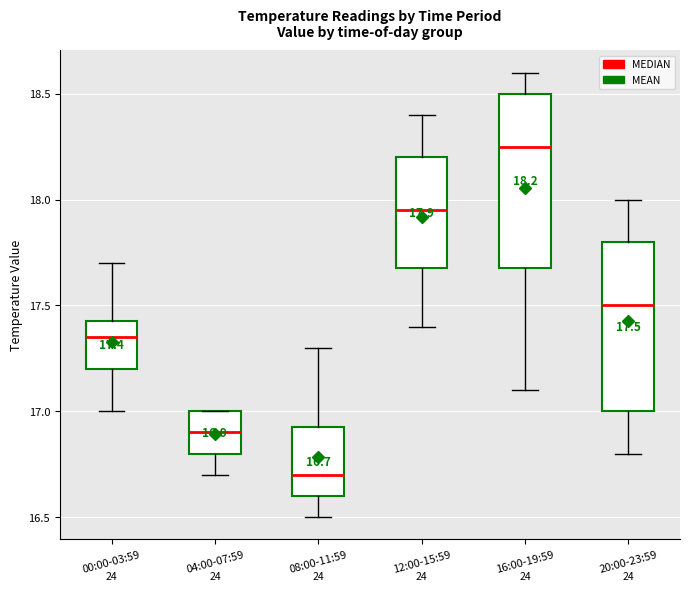

Which box has the lowest median line?

08:00-11:59